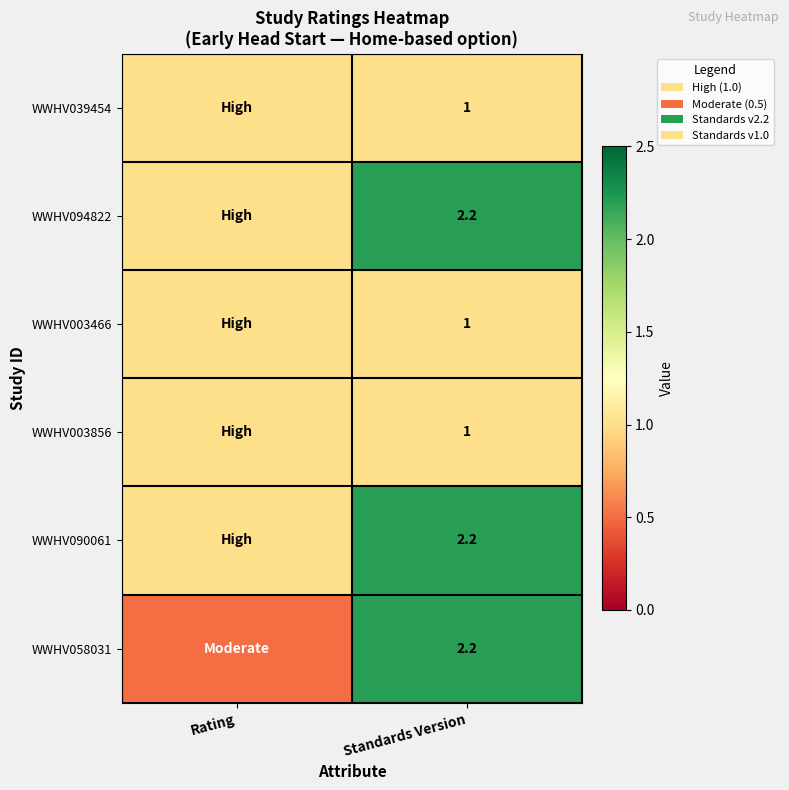

The WWHV003856 series shows 1.0 at Standards Version. True or false?

True